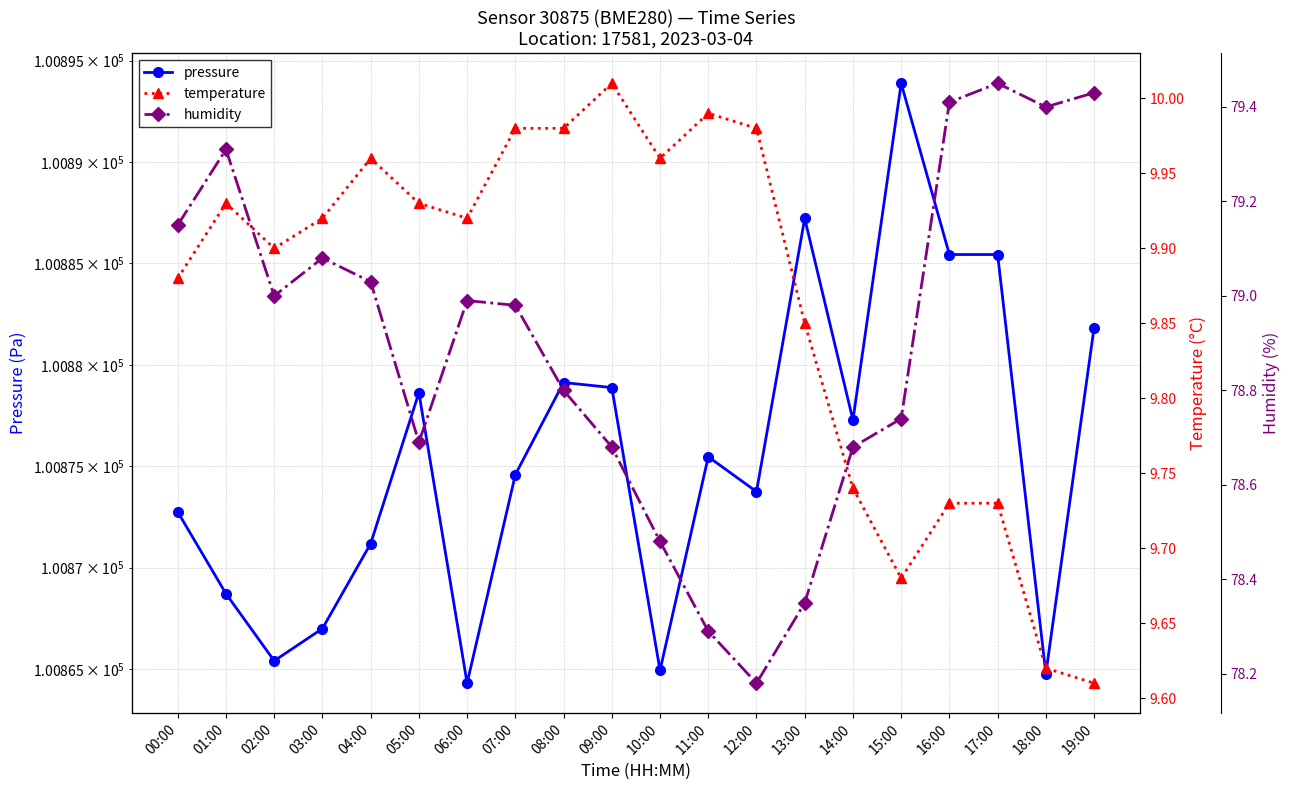

True or false: pressure has a value of 26532.2 at 03:00.

False